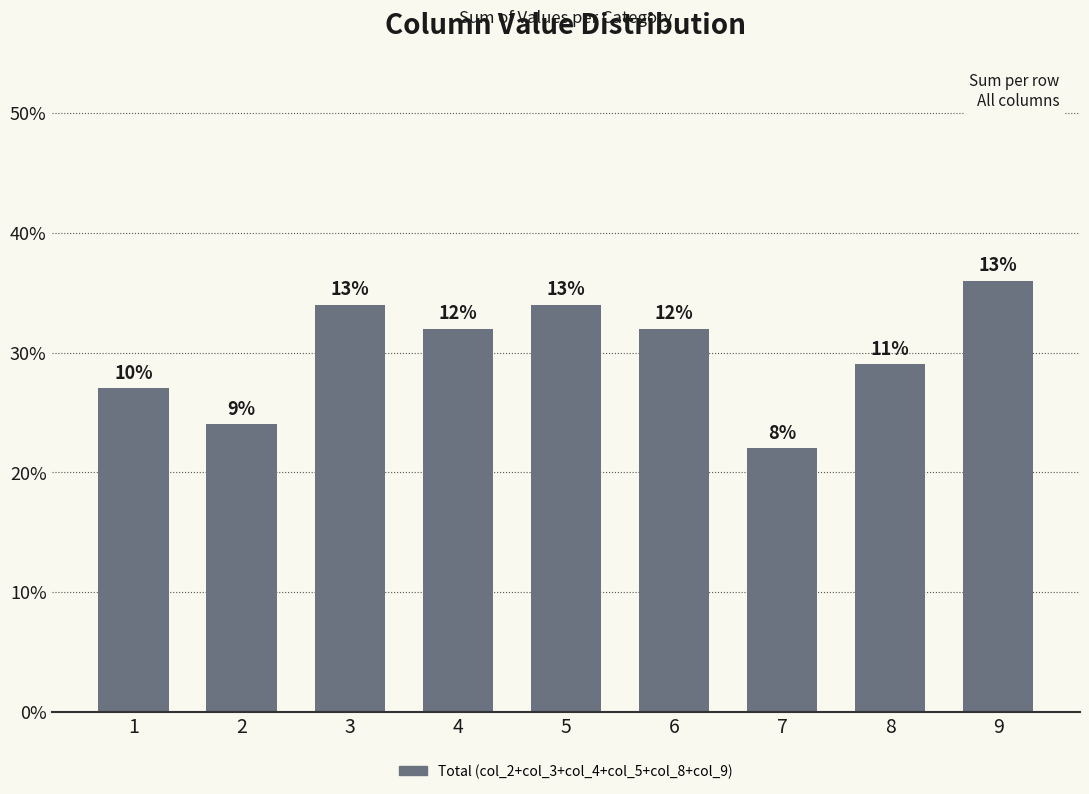

At which label is the value closest to 29?

8